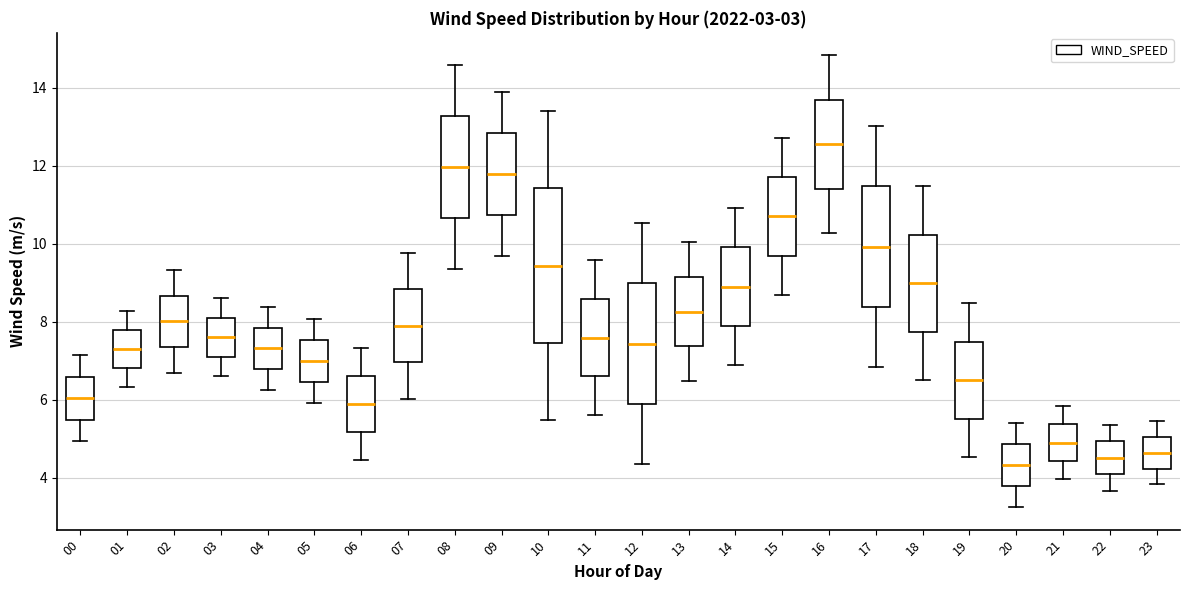

Which box has the highest median line?

16